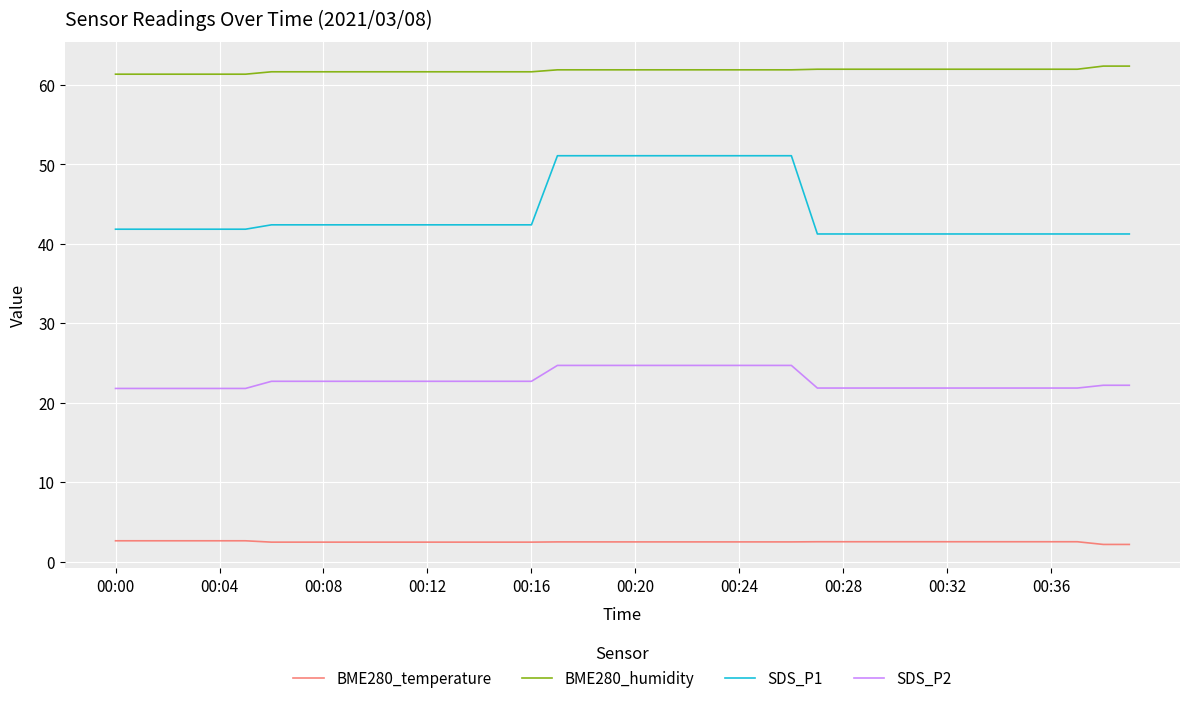

Which series has the largest total across all categories?

BME280_humidity